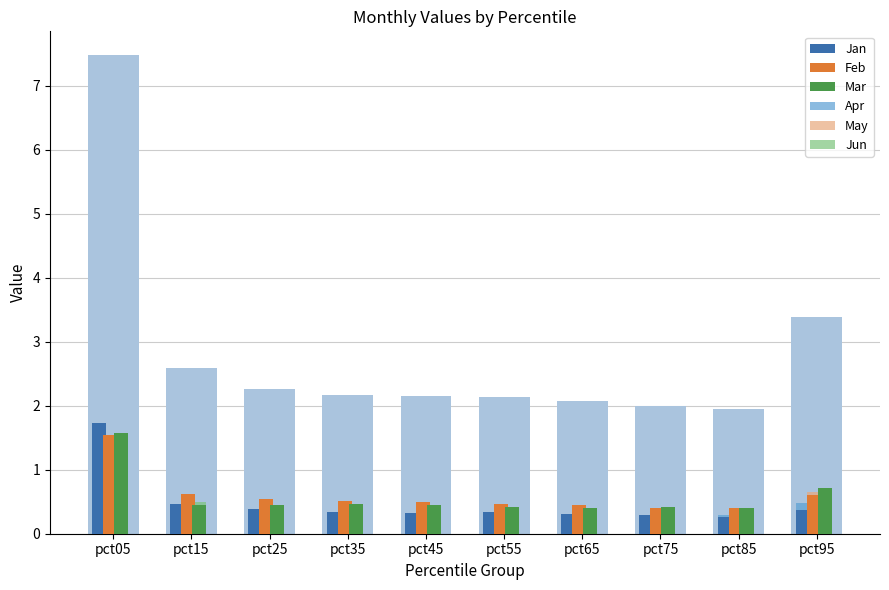

How many bars are there in each group?

6